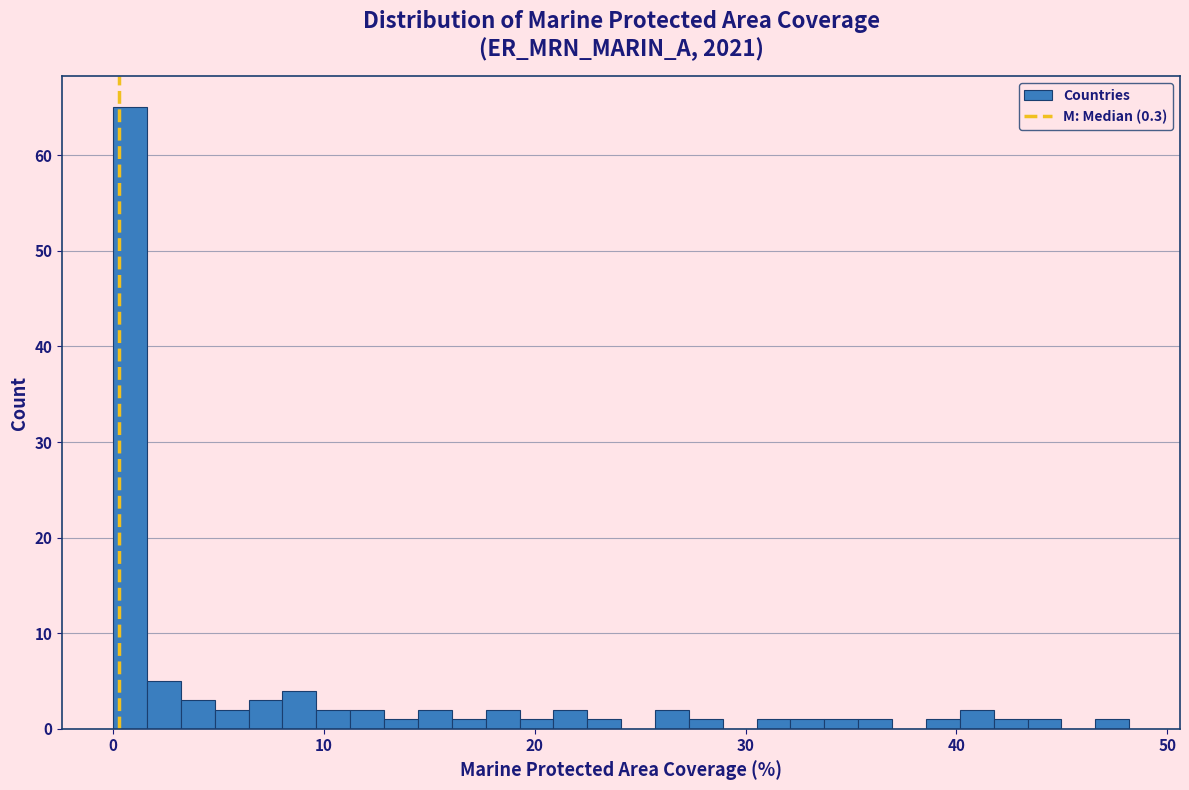

Read against the x-axis, roughly where is the centre of the tallest bar?

1